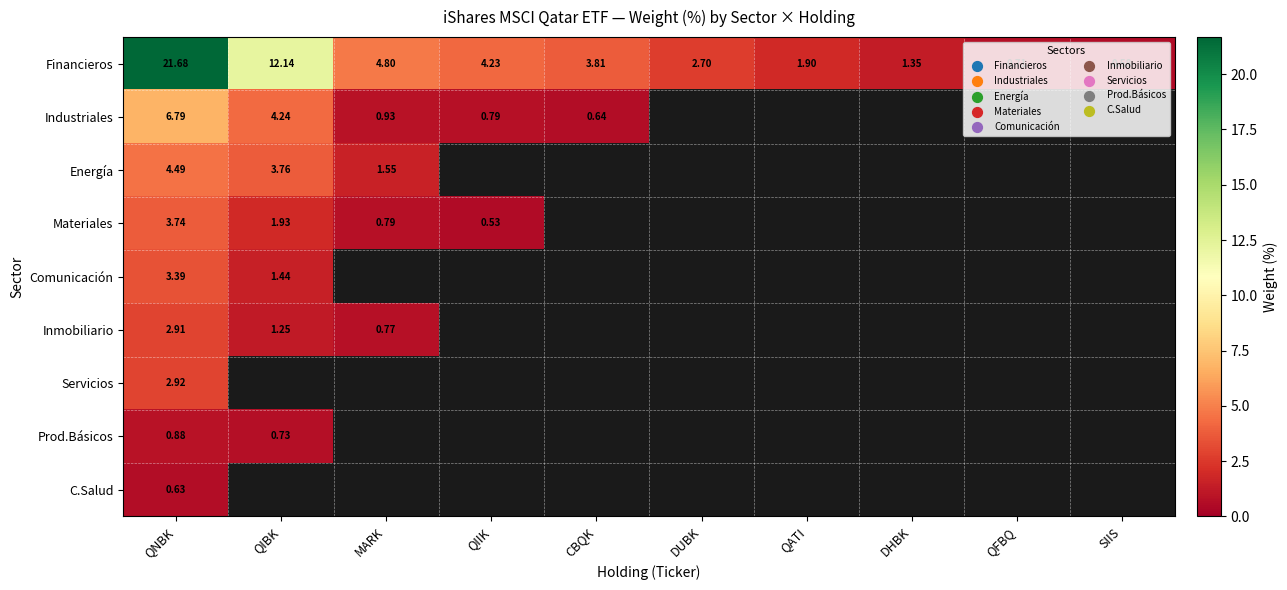

Which category has the lowest value in the Comunicación series?

QIBK